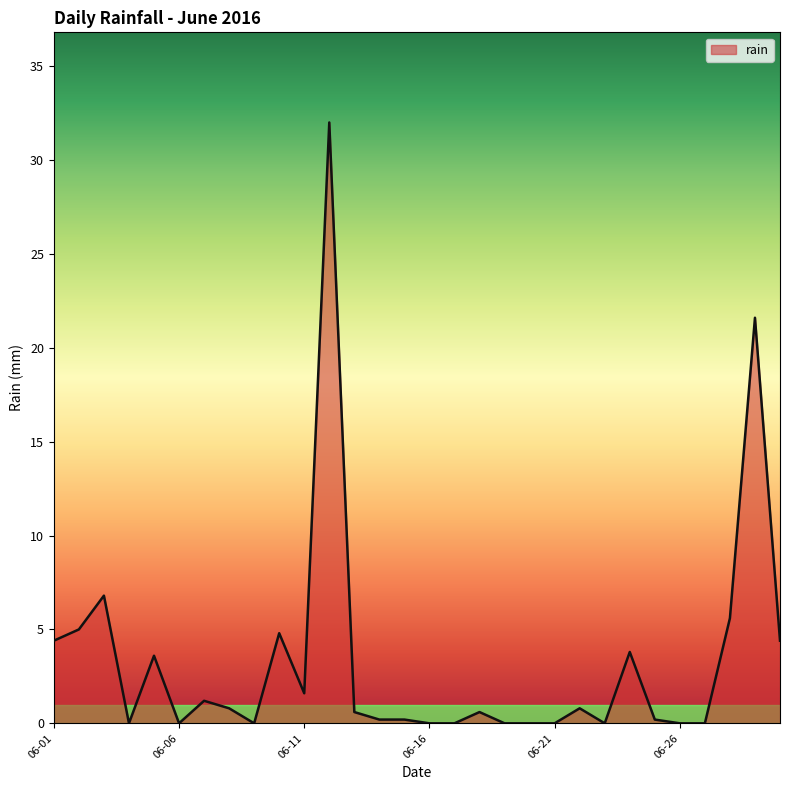

What is the maximum value shown in the chart?

32.0